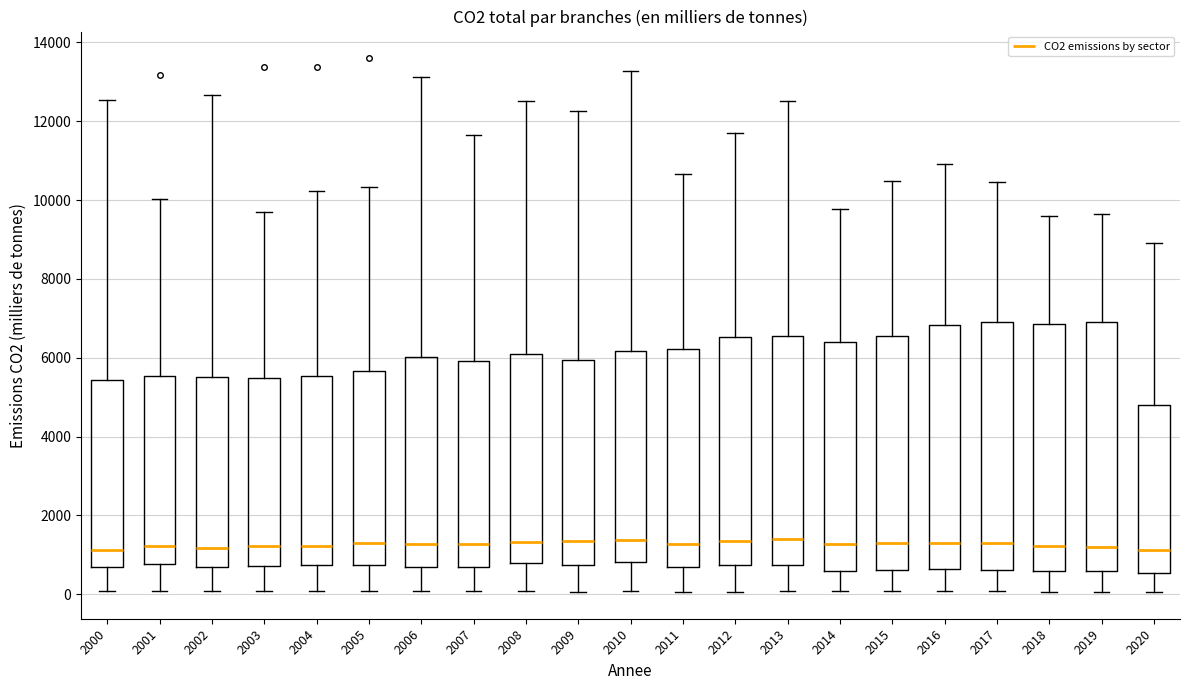

Where is the upper edge of the box at x = 2020 on the y-axis? The values are not printed on the chart, so give them approximately, as read against the axis.

4800